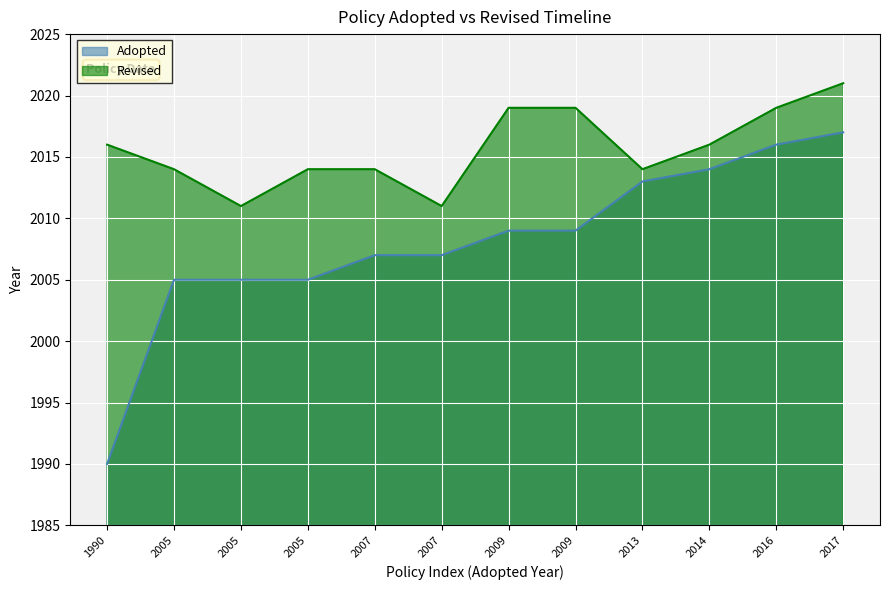

At how many categories does at least one series exceed 2014?

6